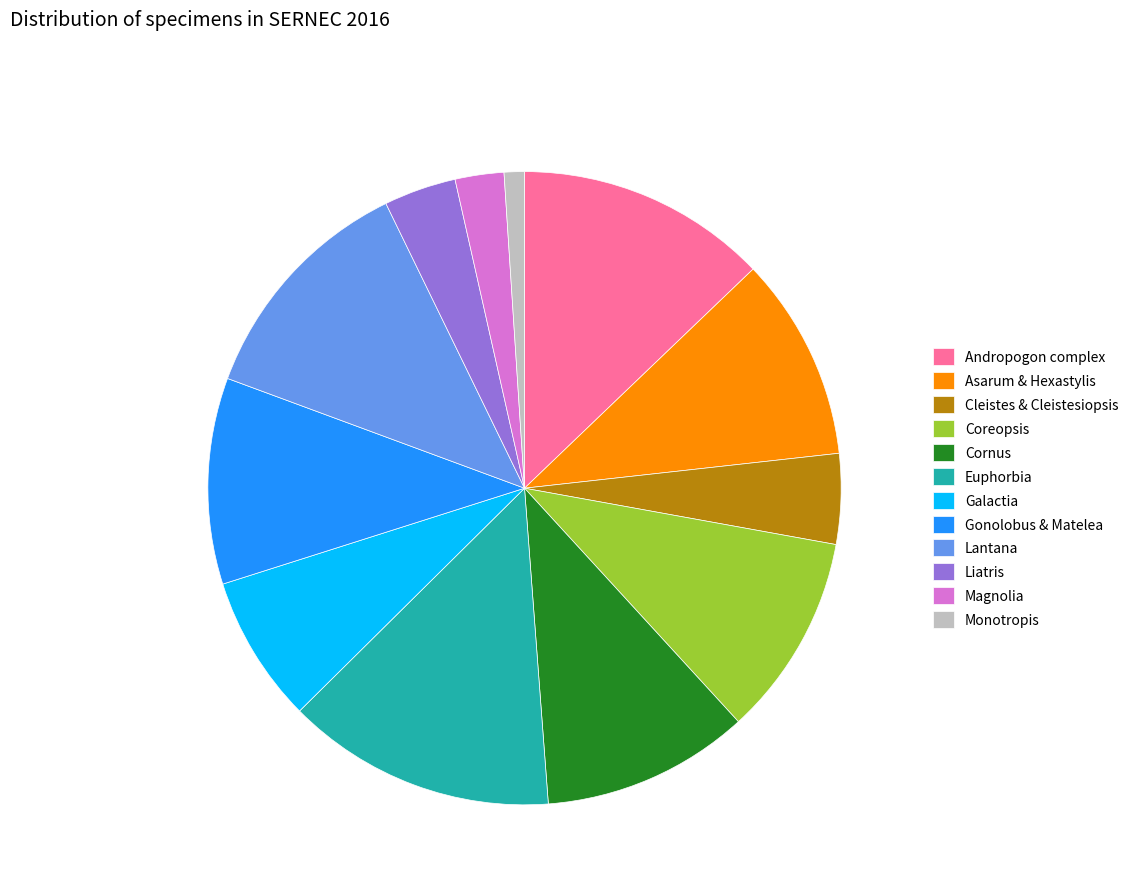

Does Cleistes & Cleistesiopsis account for over 50% of the chart?

No